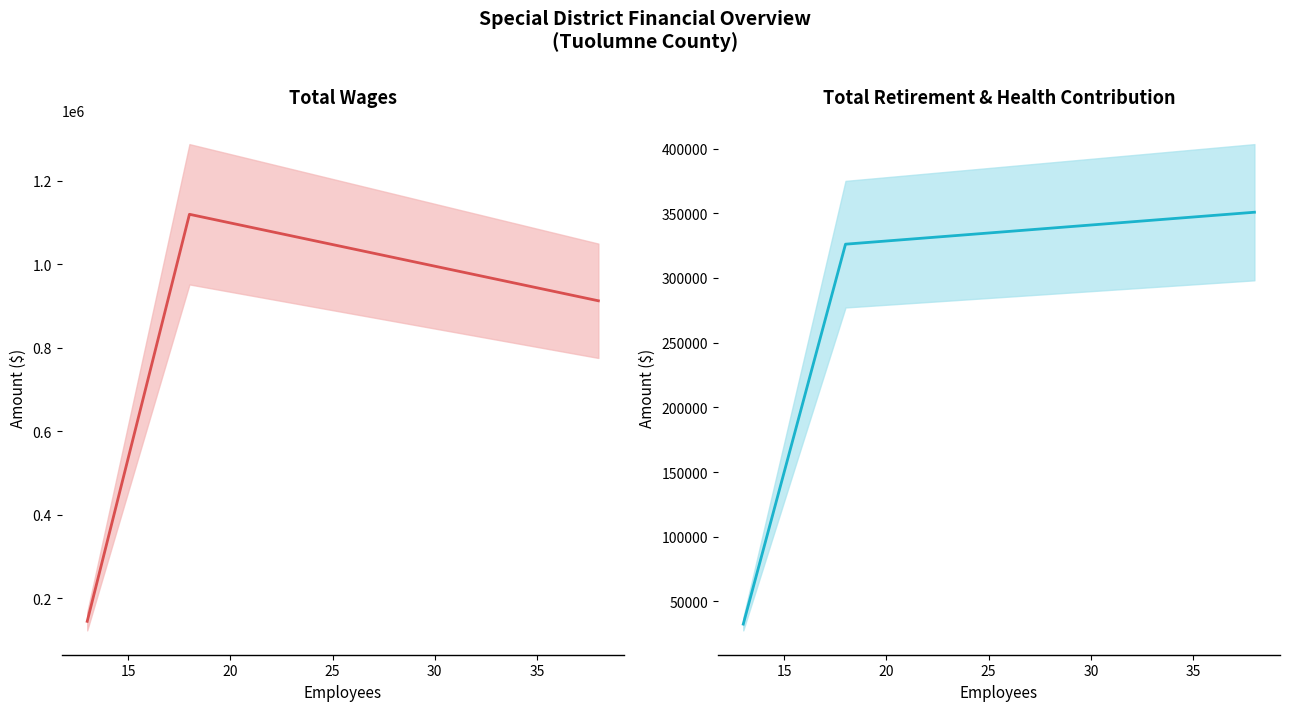

What is the maximum value for Total Retirement & Health Contribution?

350758